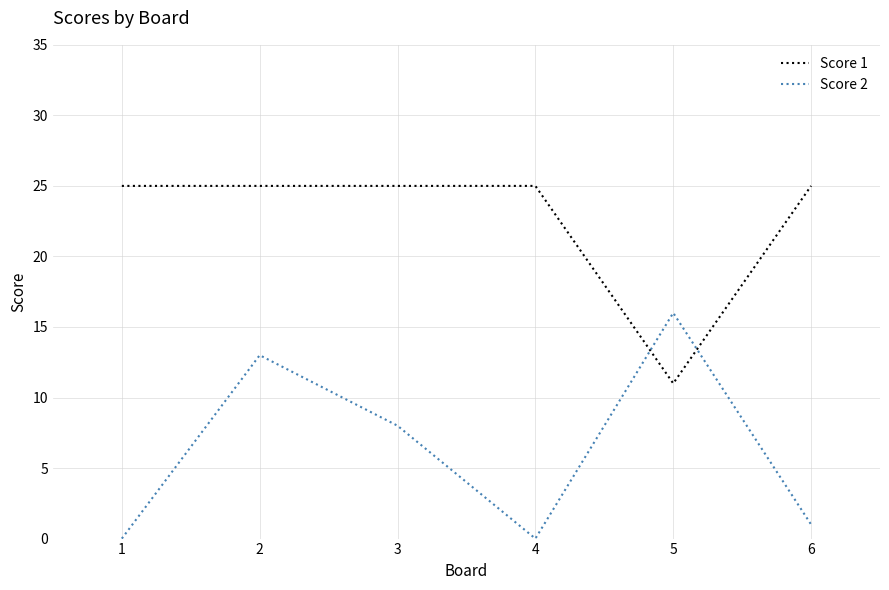

Which series has the largest total across all categories?

Score 1